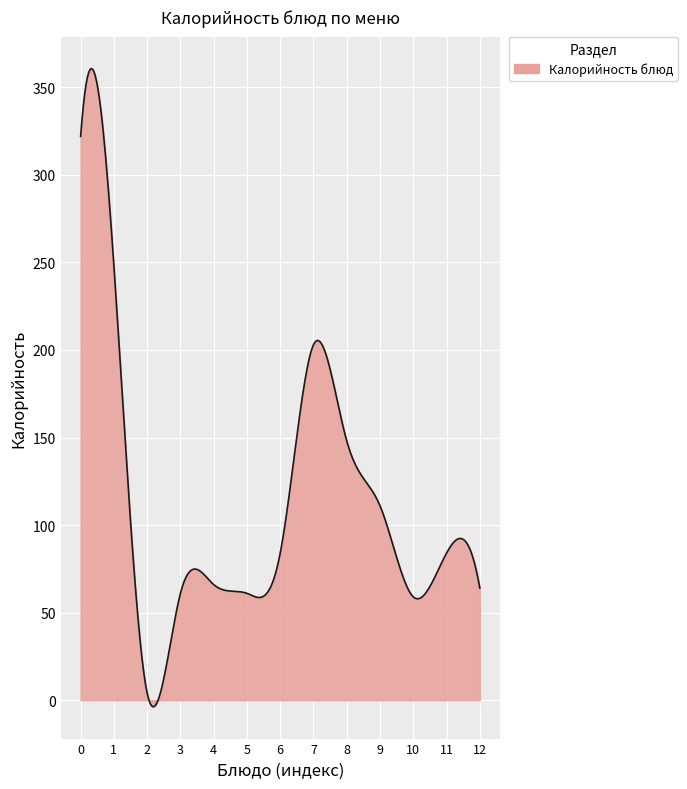

What is the difference between the maximum and minimum values?

364.5